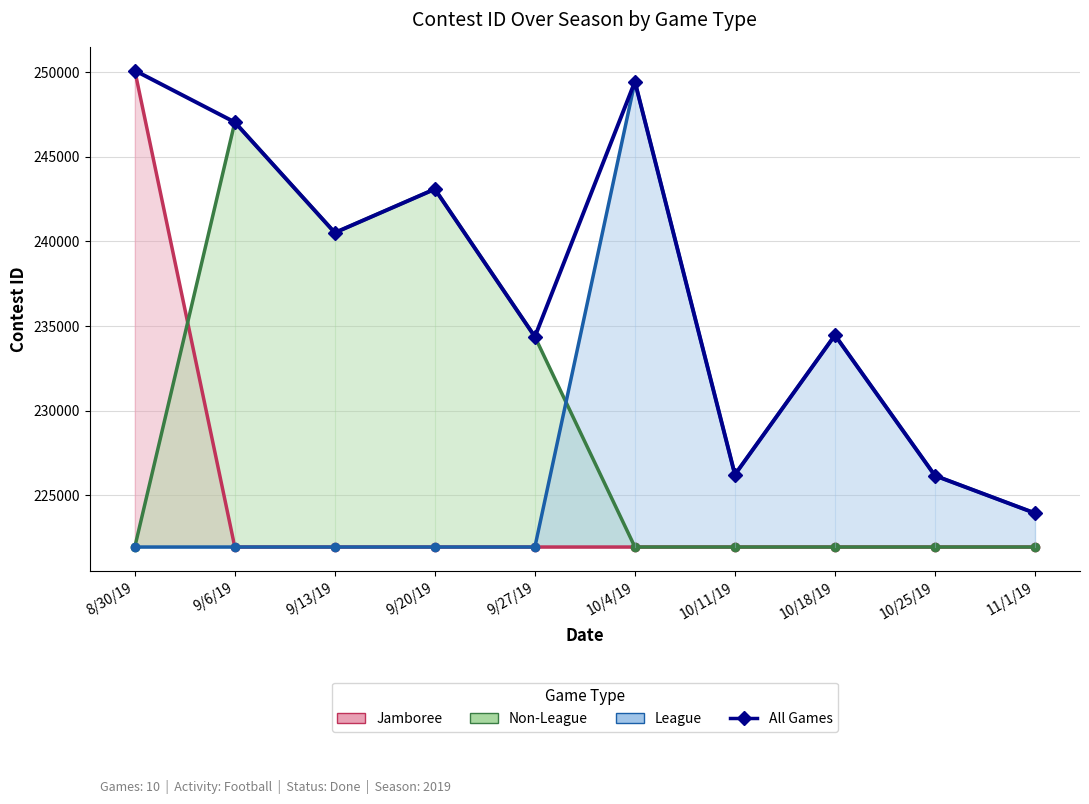

Is it true that the value at 10/25/19 is 226169?

True